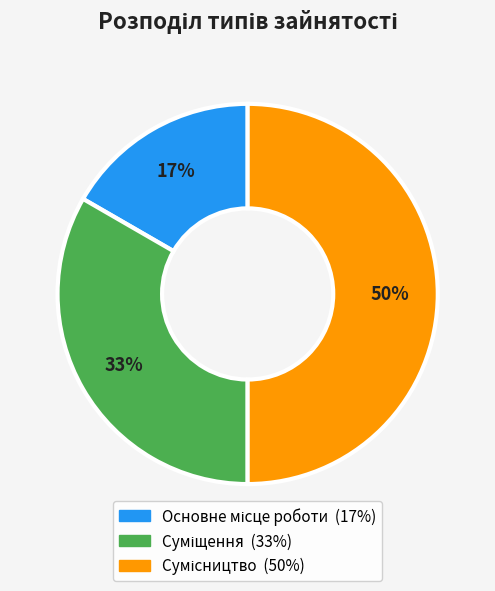

How many segments does this pie chart have?

3